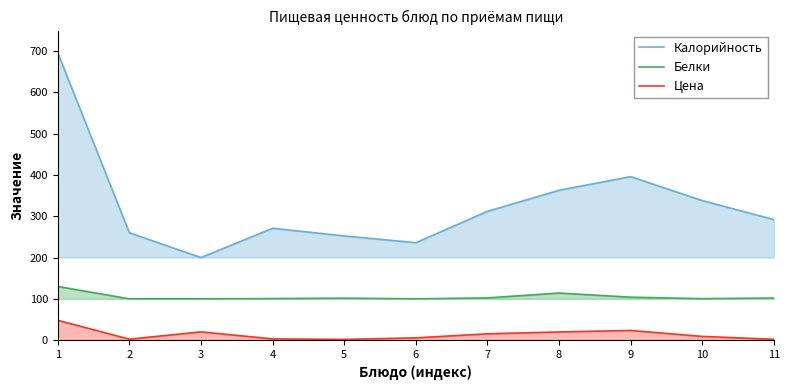

Reading left to right, transcribe all the data shown in this chart.

Калорийность: 696.0	260.0	200.0	271.0	252.4	236.0	312.0	363.0	396.0	338.0	292.0
Белки: 130.0	100.0	100.0	100.6	101.6	100.0	102.3	114.0	104.0	100.4	102.0
Цена: 48.0	2.3	20.0	3.0	1.7	5.5	15.3	19.8	23.4	9.0	2.0